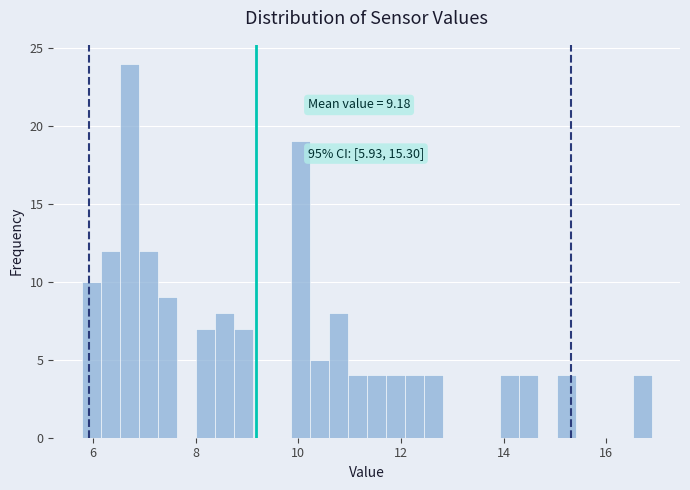

Read against the x-axis, roughly where is the centre of the tallest bar?

6.8